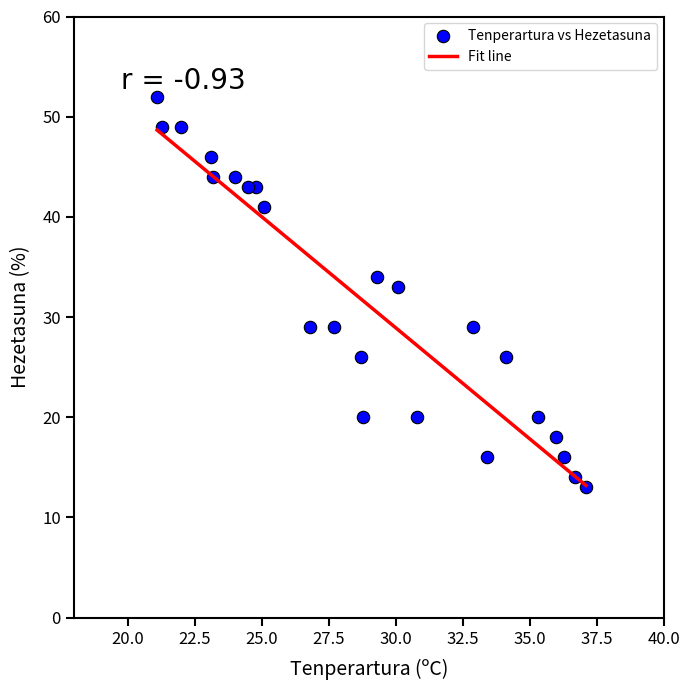

What Y value in the scatter plot is closest to 32?

33